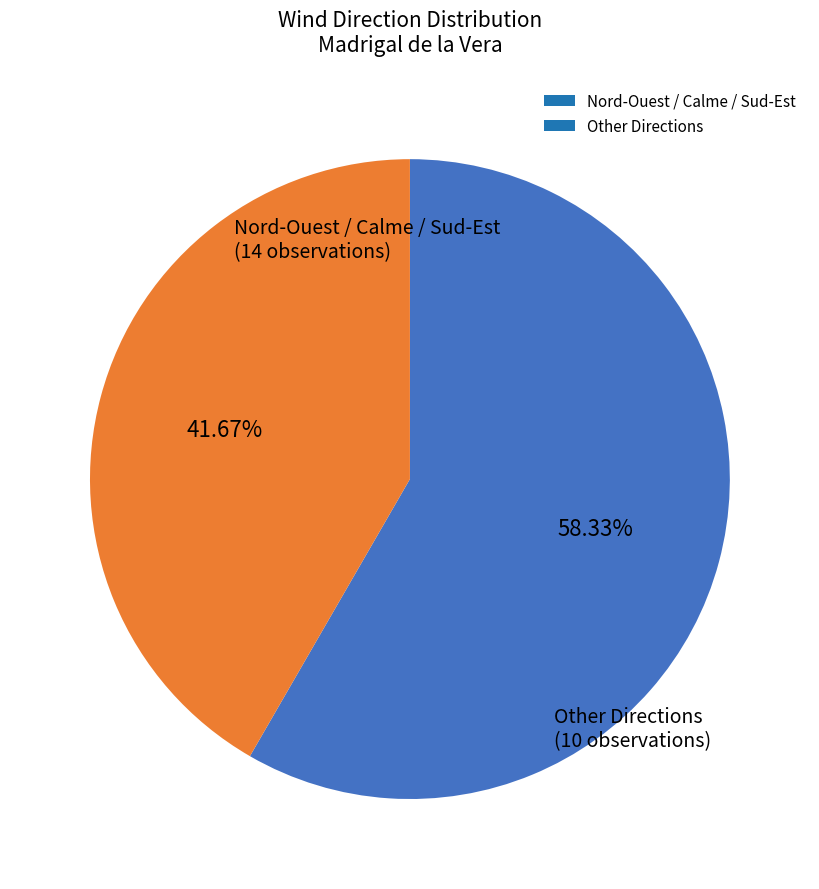

How many segments does this pie chart have?

2